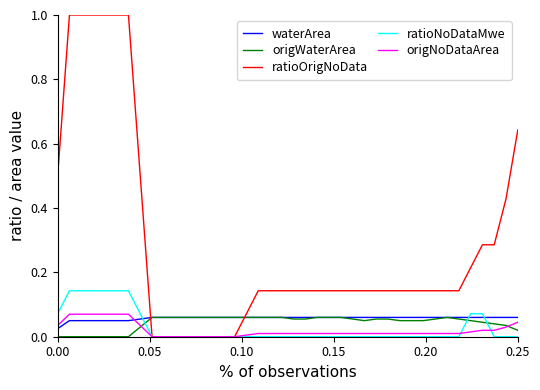

What is the greatest value displayed?

1.0